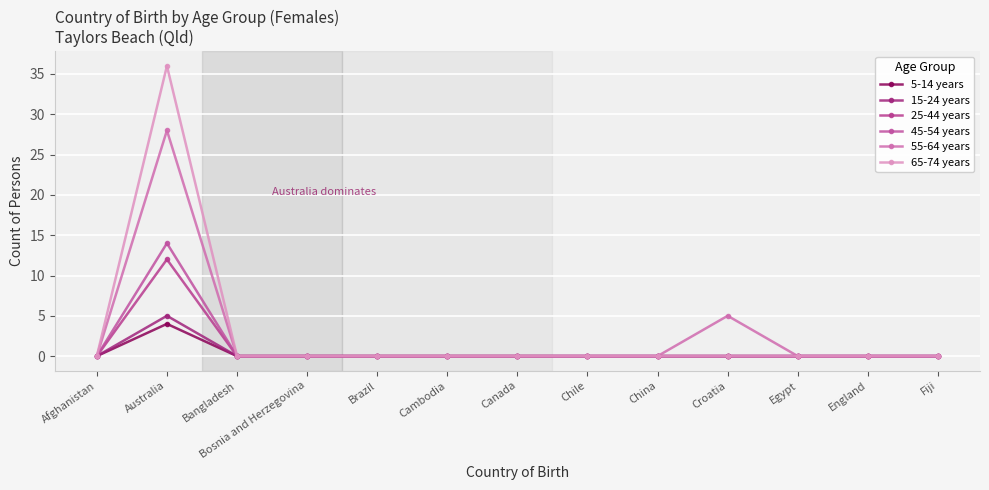

Is the value of 15-24 years at Cambodia greater than the value of 5-14 years at Cambodia?

No